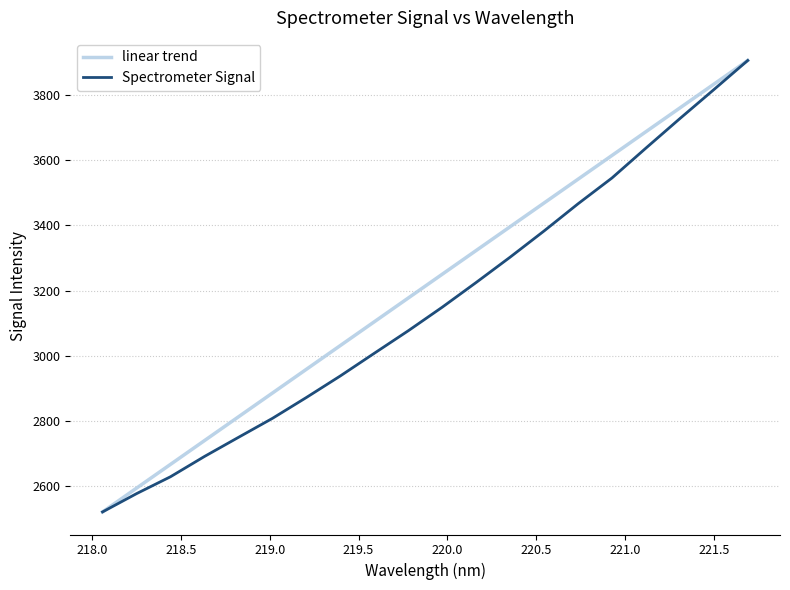

How many values in the Spectrometer Signal series exceed 3148?

10